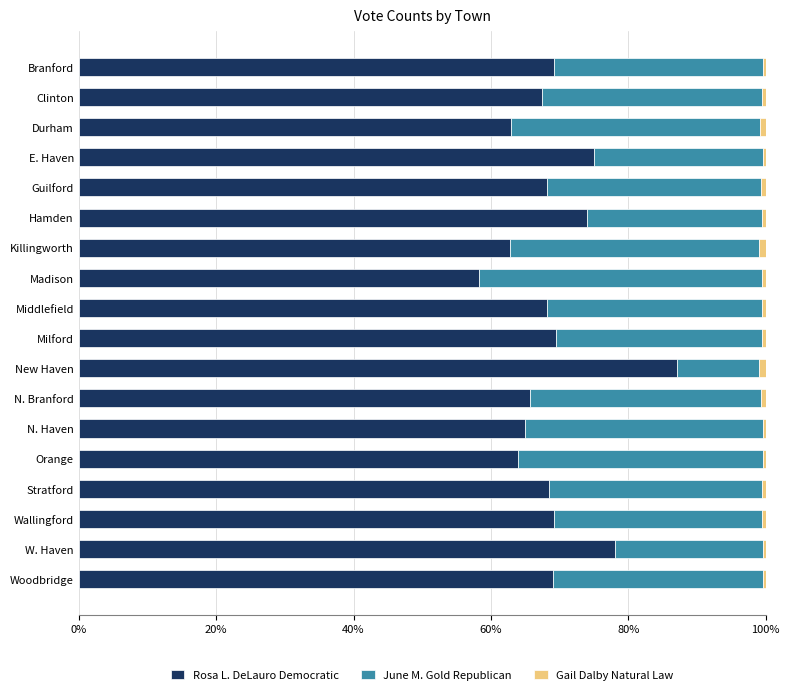

What is the average value of the Rosa L. DeLauro Democratic series?

69.0